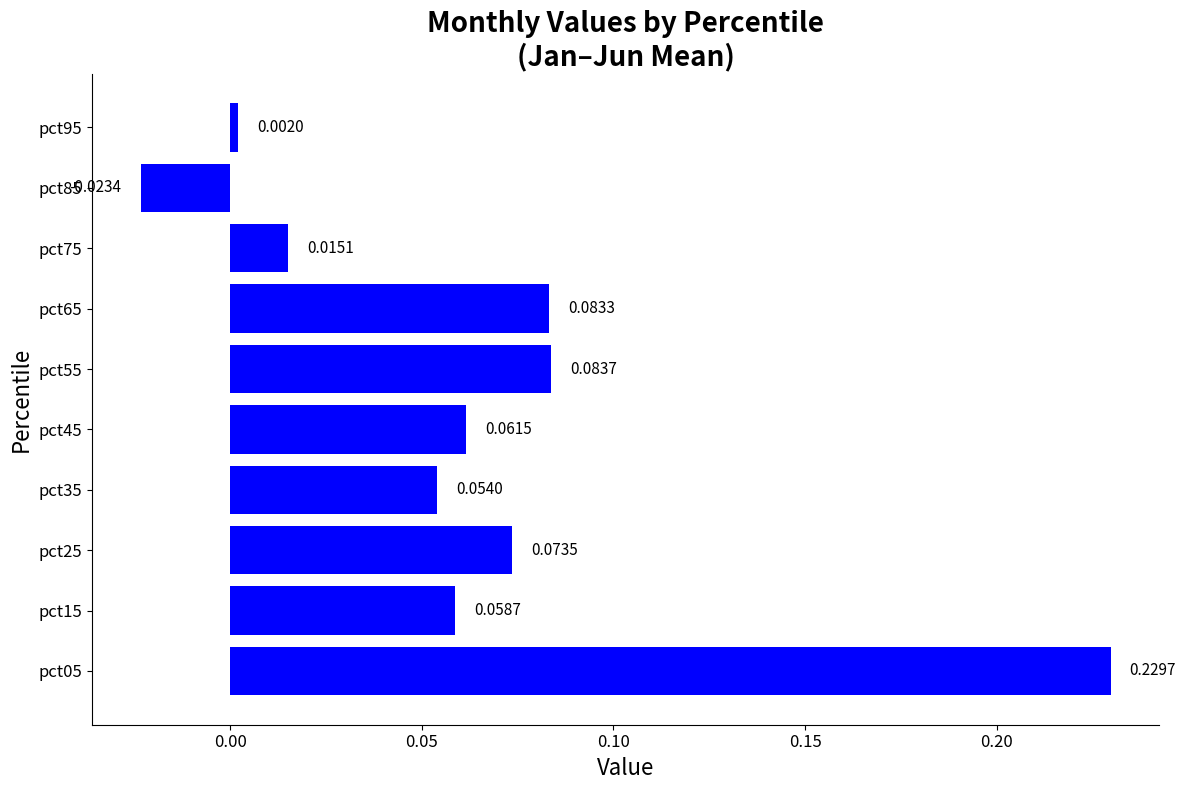

Rank the categories by value from lowest to highest.

pct85, pct95, pct75, pct35, pct15, pct45, pct25, pct65, pct55, pct05